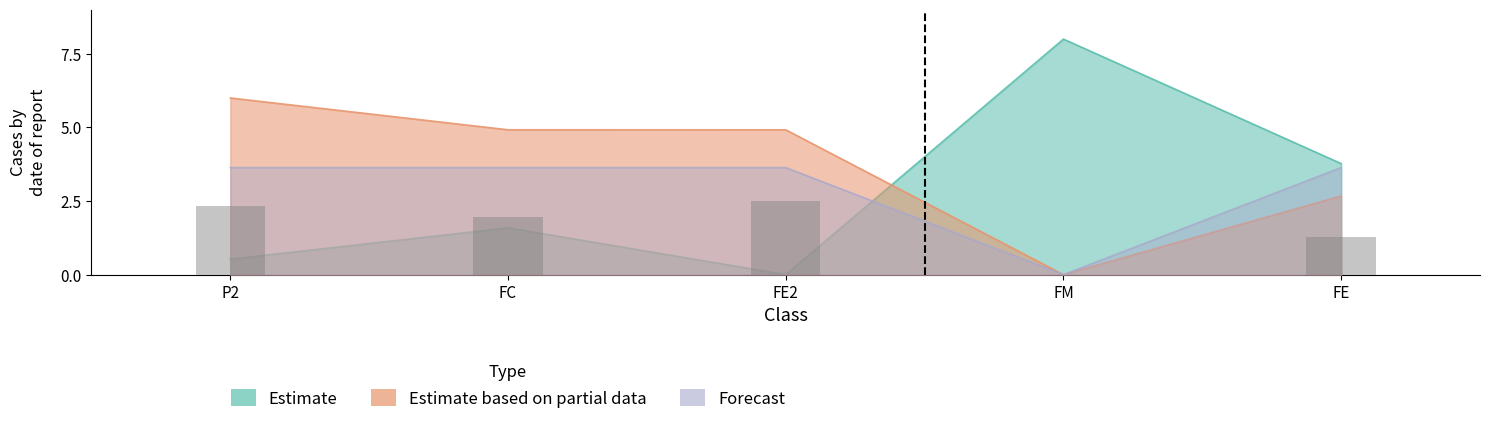

What is the difference between the Best Lap time values at FE2 and P2?

0.5